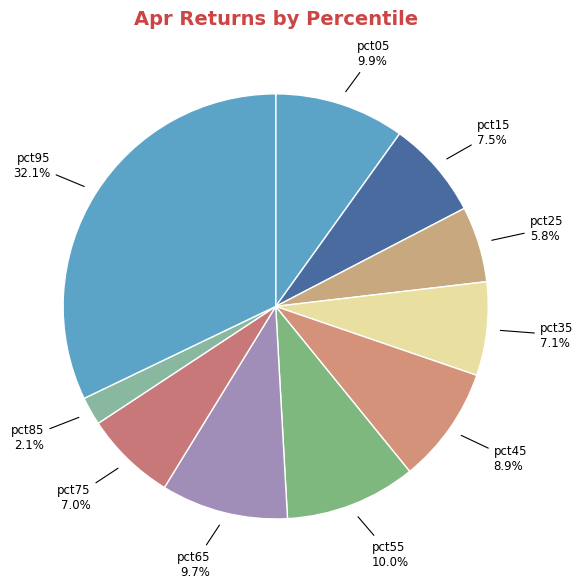

The pct05 slice represents 10% of the pie. True or false?

True